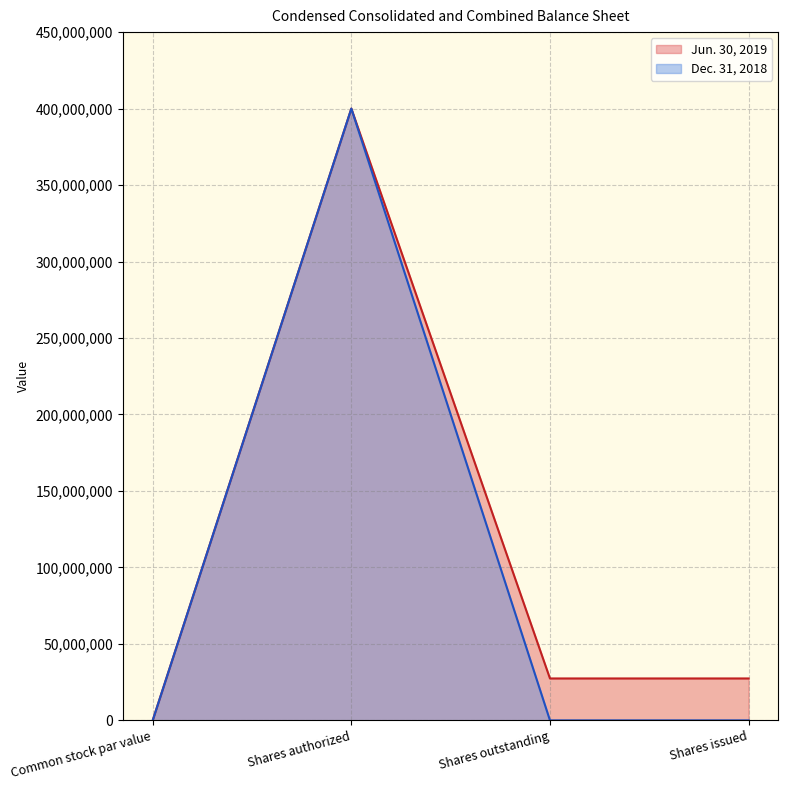

What is the difference between the maximum and minimum values in the Jun. 30, 2019 series?

400000000